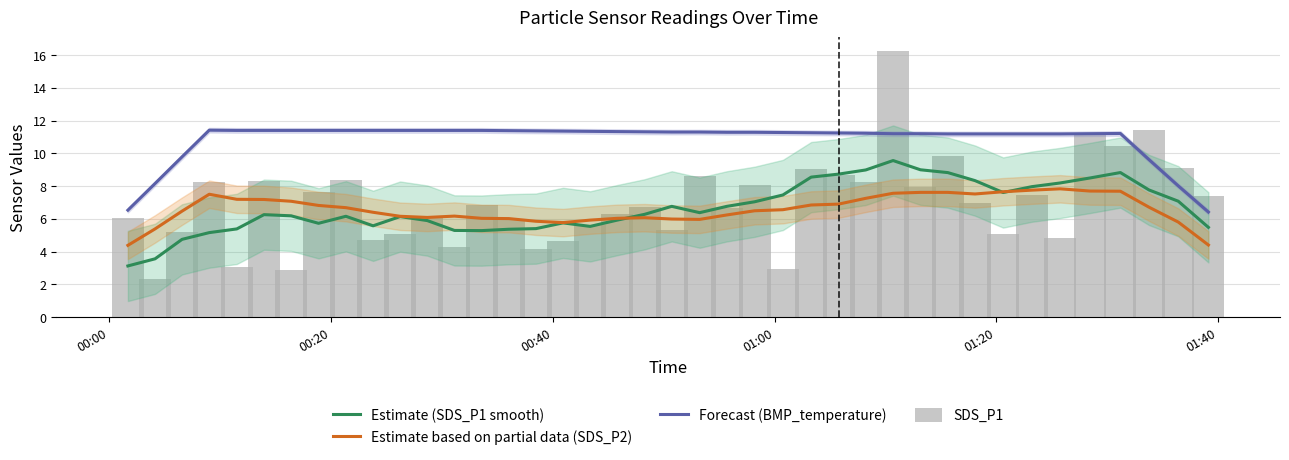

Reading right to left, list all the values displayed in this chart.

Estimate (SDS_P1 smooth): 5.5	7.1	7.8	8.8	8.5	8.2	8.0	7.6	8.3	8.8	9.0	9.6	9.0	8.7	8.5	7.5	7.0	6.8	6.4	6.8	6.3	5.9	5.5	5.8	5.4	5.4	5.3	5.3	5.9	6.1	5.6	6.2	5.7	6.2	6.3	5.4	5.2	4.7	3.6	3.1
Estimate based on partial data (SDS_P2): 4.4	5.8	6.7	7.7	7.7	7.8	7.8	7.7	7.5	7.6	7.6	7.6	7.3	6.9	6.8	6.6	6.5	6.2	6.0	6.0	6.1	6.0	5.9	5.8	5.9	6.0	6.0	6.2	6.1	6.2	6.4	6.7	6.8	7.1	7.2	7.2	7.5	6.5	5.4	4.4
Forecast (BMP_temperature): 6.4	8.0	9.6	11.2	11.2	11.2	11.2	11.2	11.2	11.2	11.2	11.2	11.2	11.2	11.3	11.3	11.3	11.3	11.3	11.3	11.3	11.3	11.3	11.4	11.4	11.4	11.4	11.4	11.4	11.4	11.4	11.4	11.4	11.4	11.4	11.4	11.4	9.8	8.2	6.5
SDS_P1: 7.4	9.1	11.4	10.4	11.2	4.8	7.5	5.1	7.0	9.8	7.9	16.3	8.2	8.7	9.0	3.0	8.1	6.7	8.6	5.3	6.7	6.3	5.7	4.7	4.2	6.0	6.8	4.2	6.0	5.1	4.7	8.4	7.7	2.9	8.3	3.0	8.3	5.2	2.3	6.1